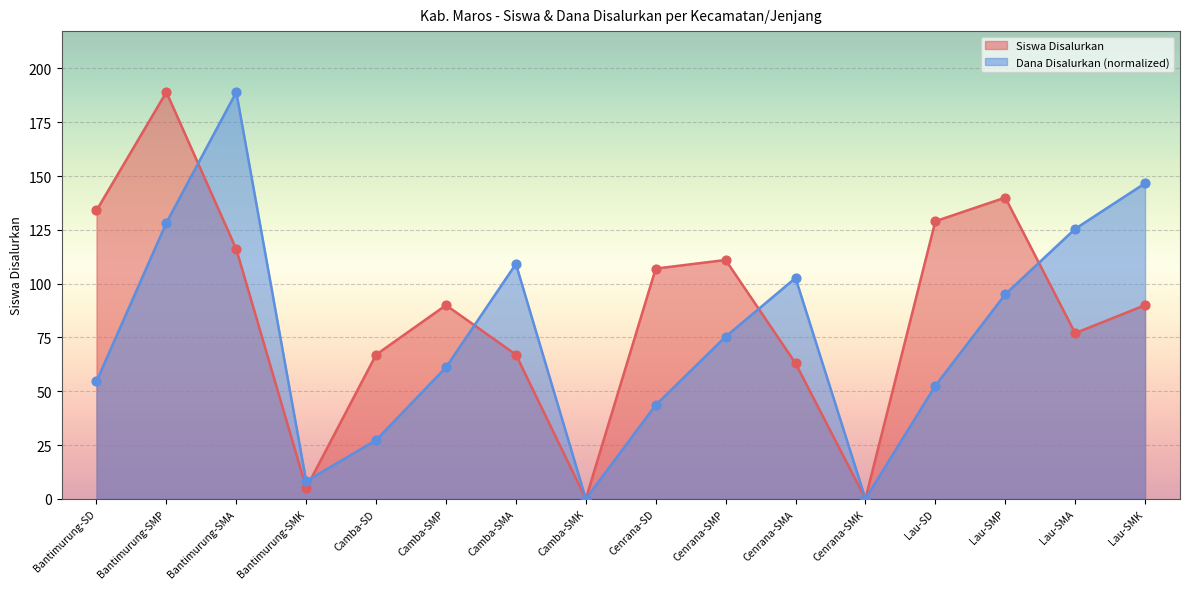

At how many categories does at least one series exceed 112?

7